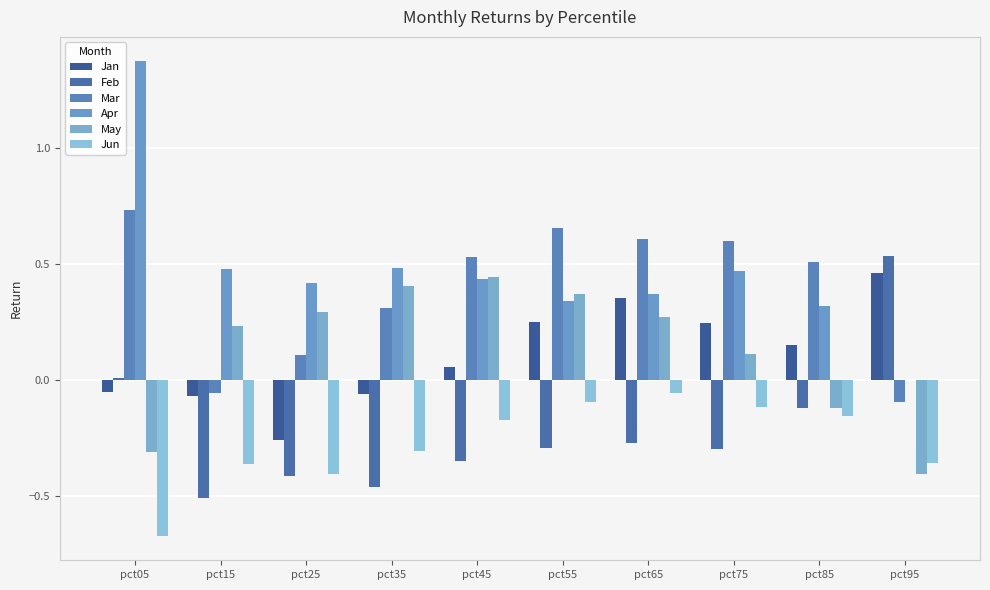

Are the bars grouped side by side (vs. stacked)?

Yes